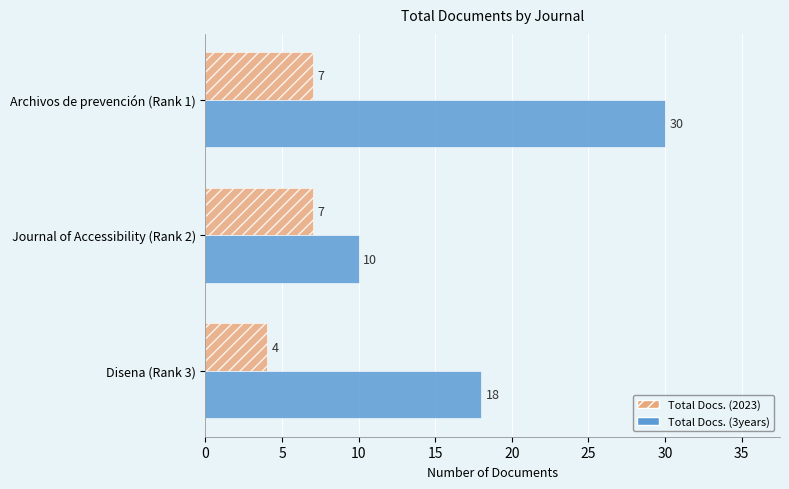

What is the lowest value of the Total Docs. (2023) series?

4